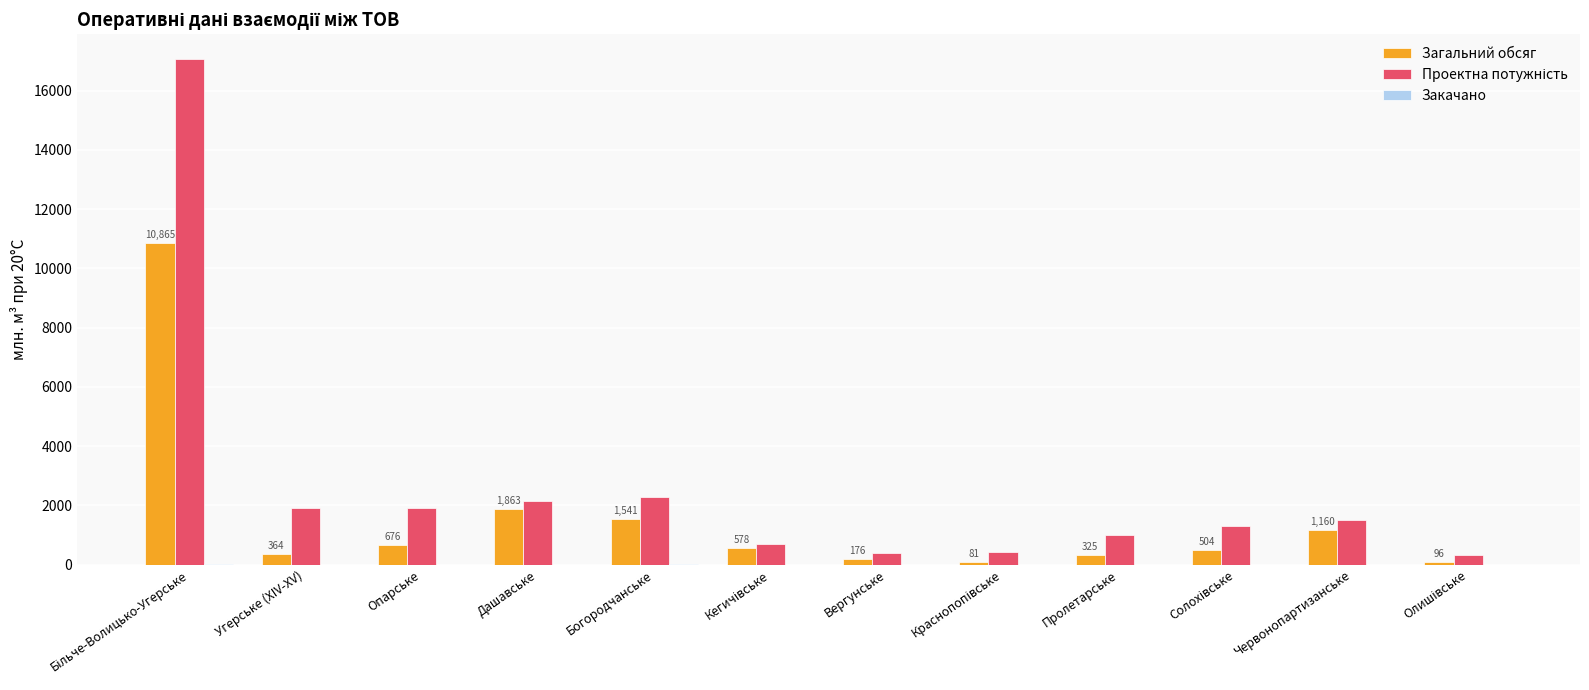

The Загальний обсяг series shows 1541.5 at Богородчанське. True or false?

True